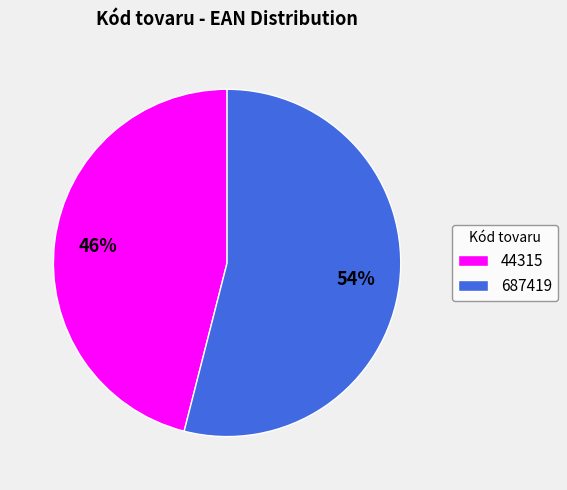

The 44315 slice represents 57% of the pie. True or false?

False